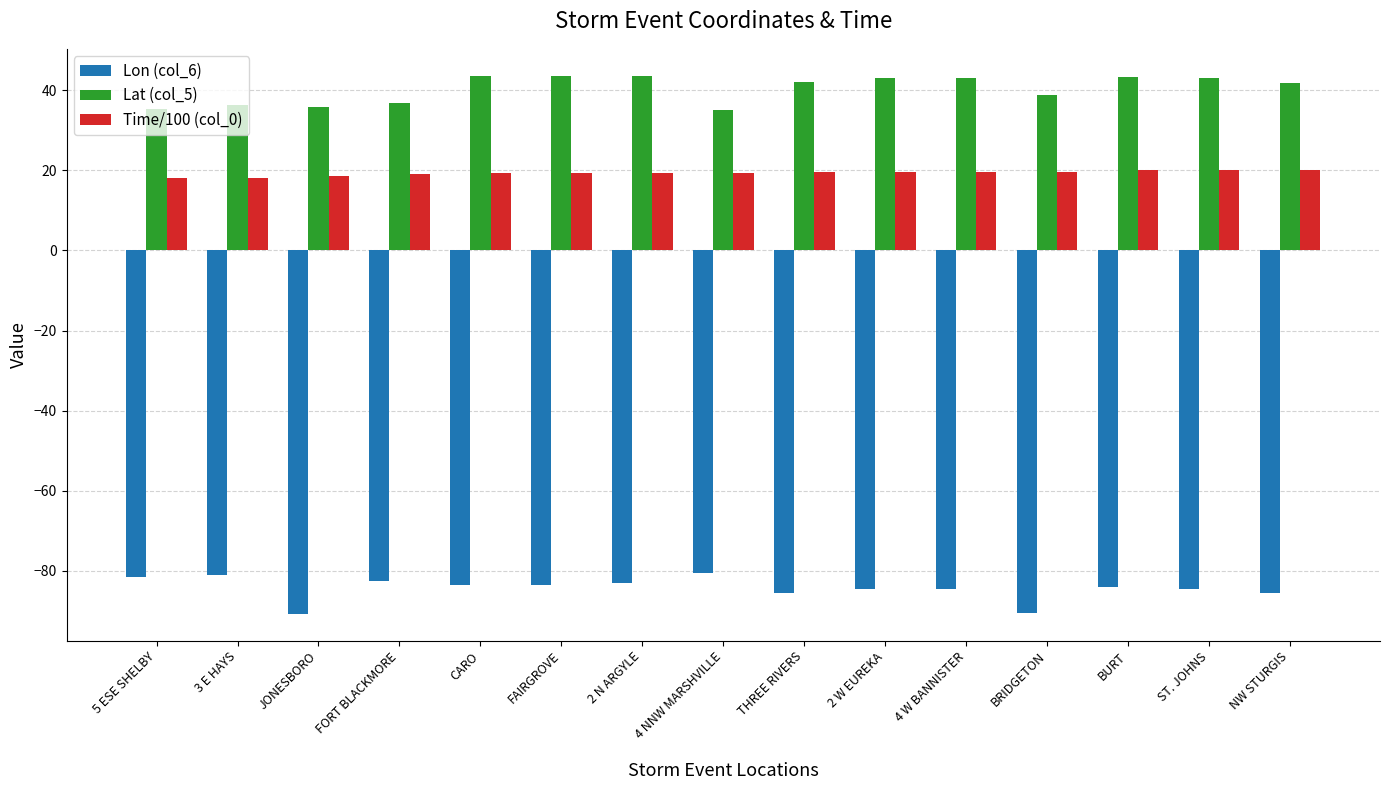

How many bars are there in each group?

3